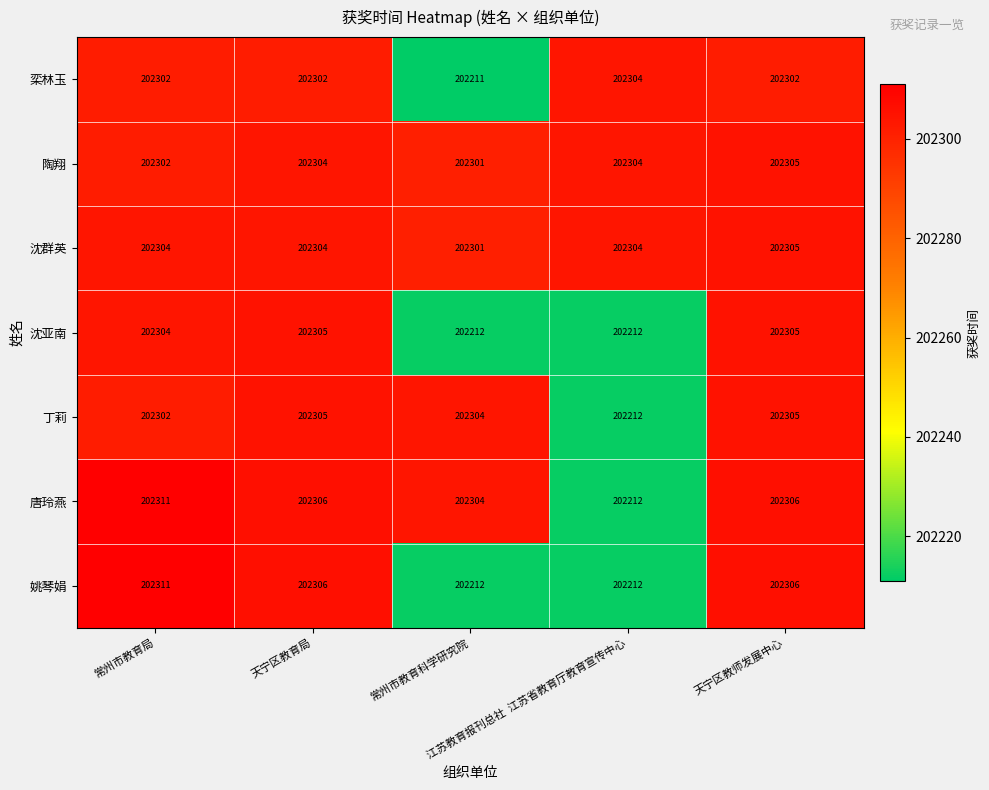

Which series has the largest total across all categories?

沈群英